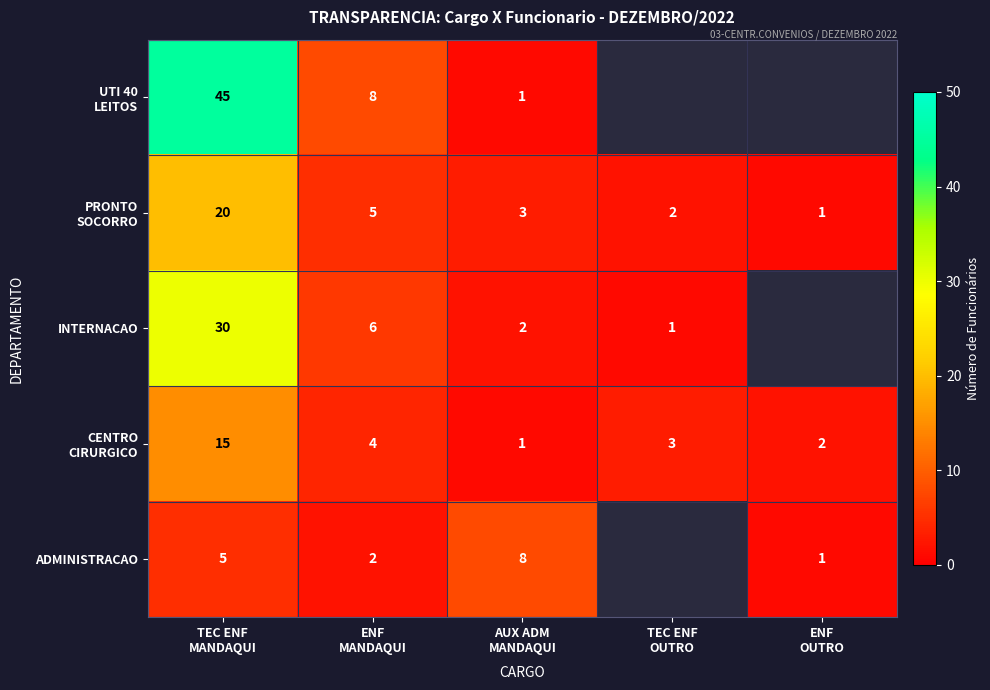

Is the value of UTI 40 LEITOS at ENF MANDAQUI greater than the value of CENTRO CIRURGICO at AUX ADM MANDAQUI?

Yes